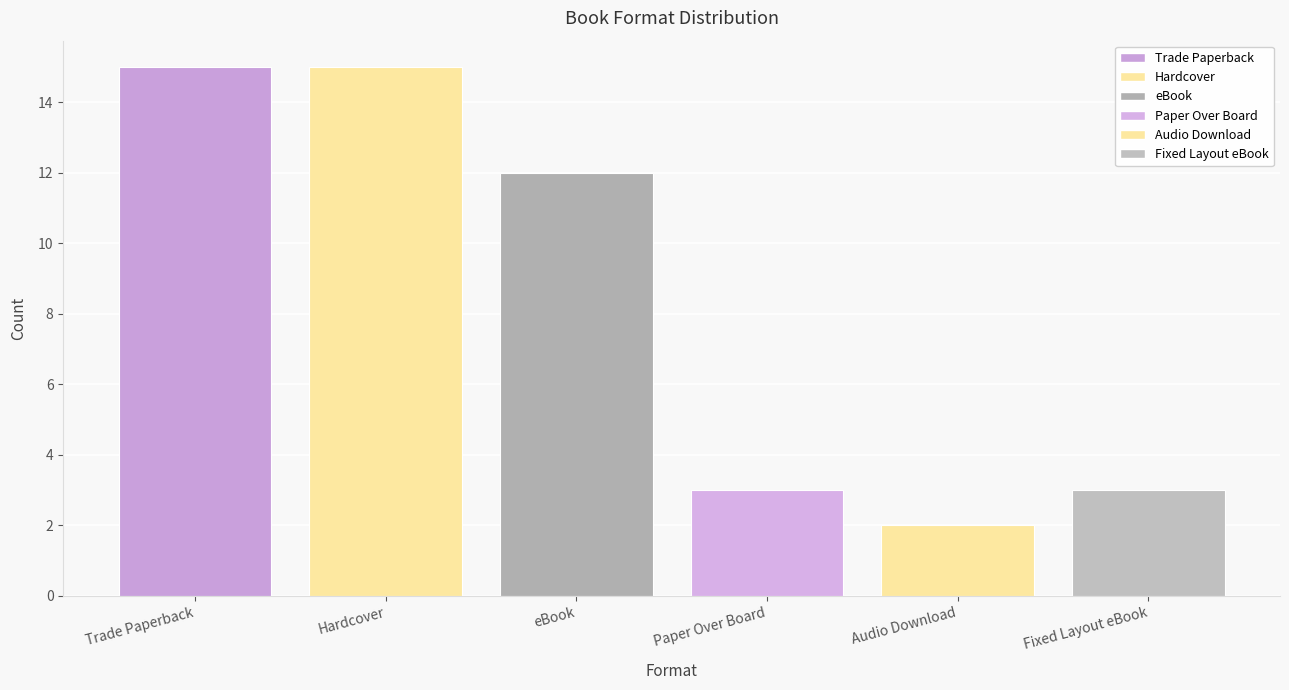

What value does the data have at Trade Paperback?

15